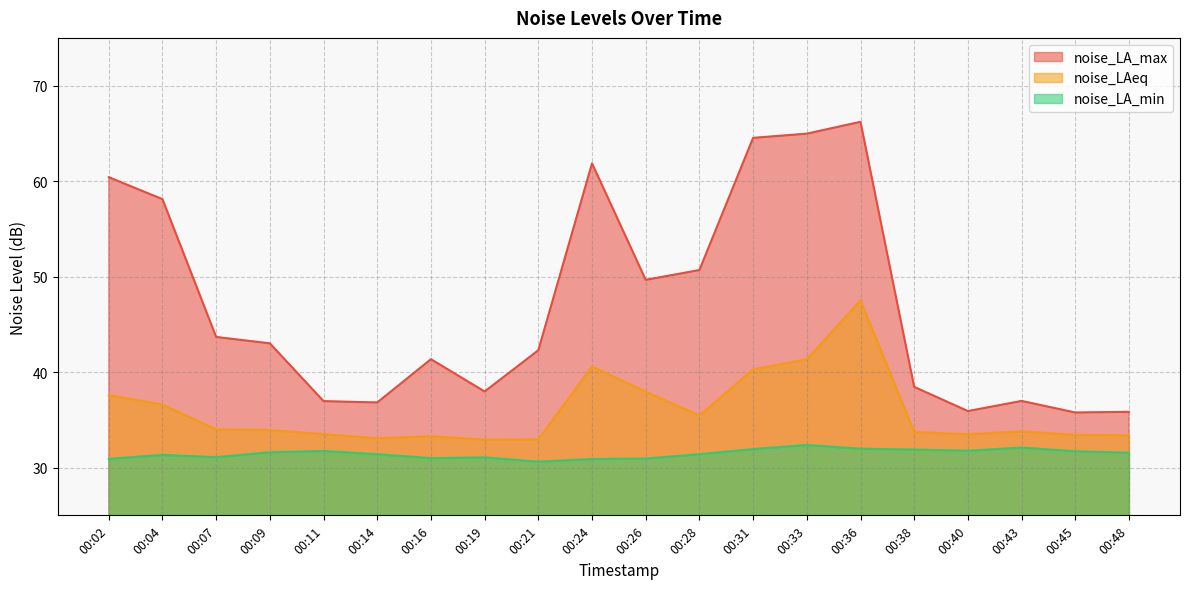

True or false: noise_LAeq and noise_LA_max cross at least once.

False